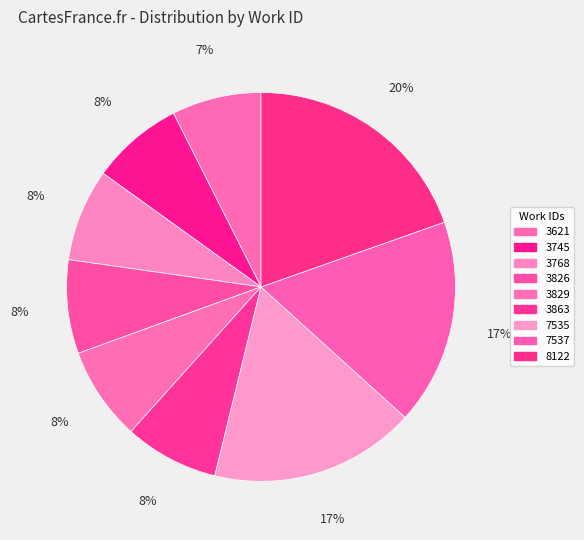

Does 8122 account for over 50% of the chart?

No